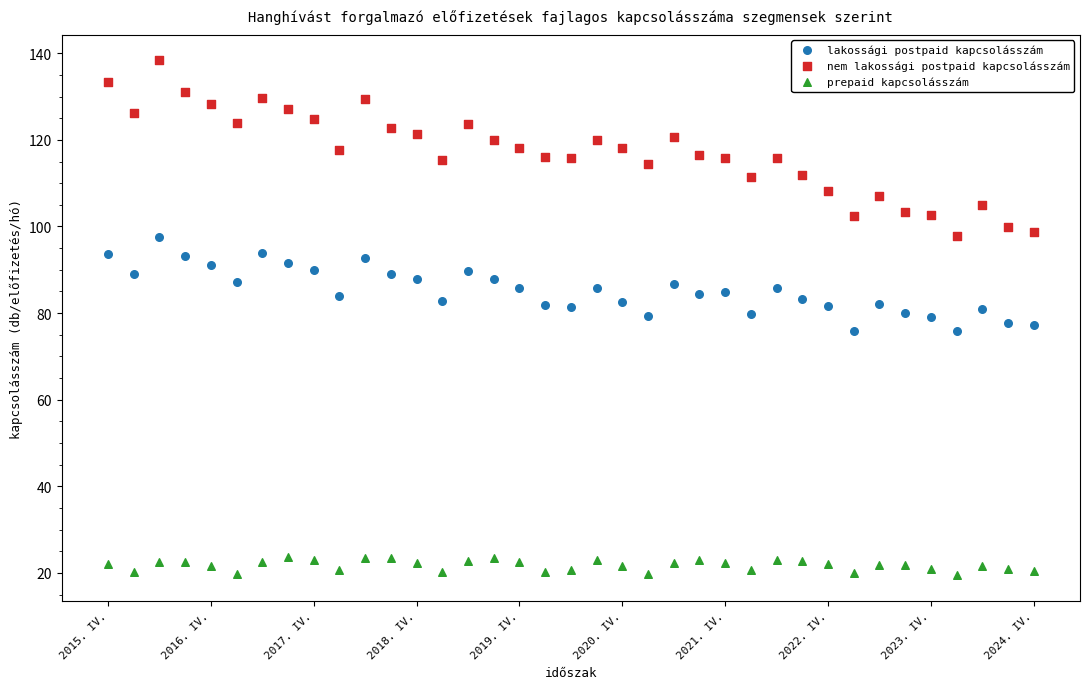

Which series contains the lowest Y value?

prepaid kapcsolásszám